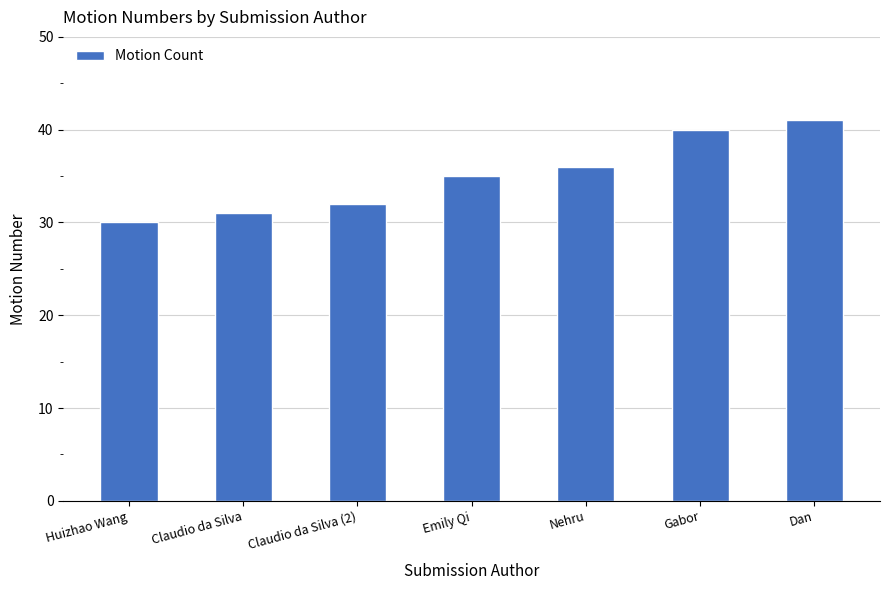

What is the difference between the maximum and minimum values?

11